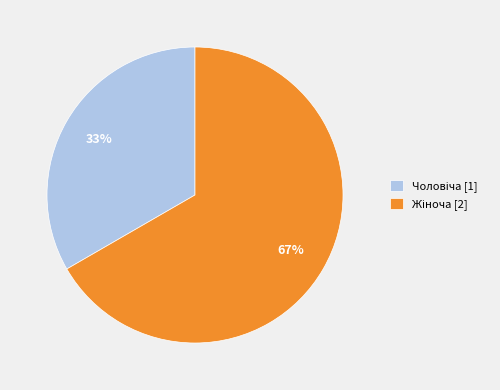

Does any single category account for the majority?

Yes